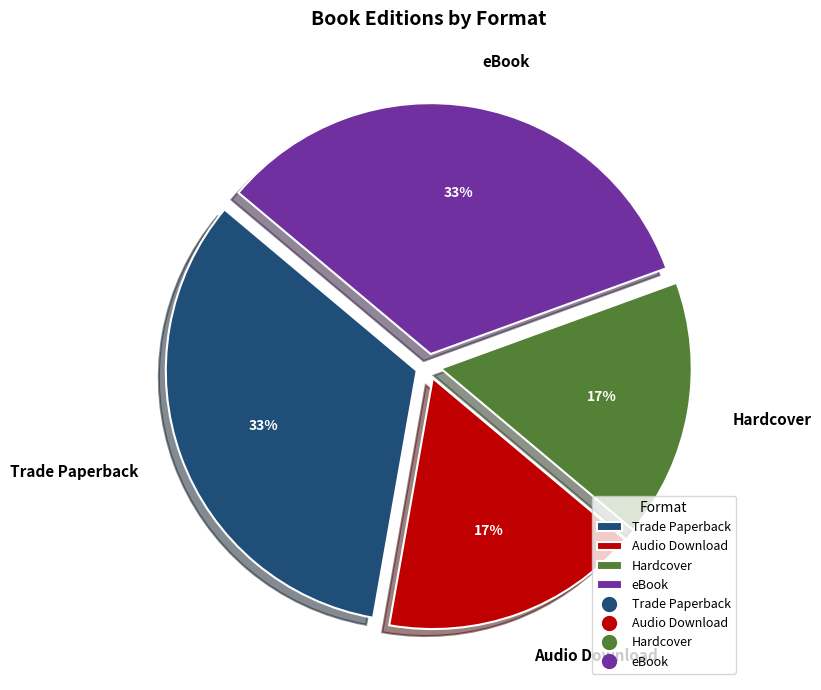

Count the number of slices in the pie.

4